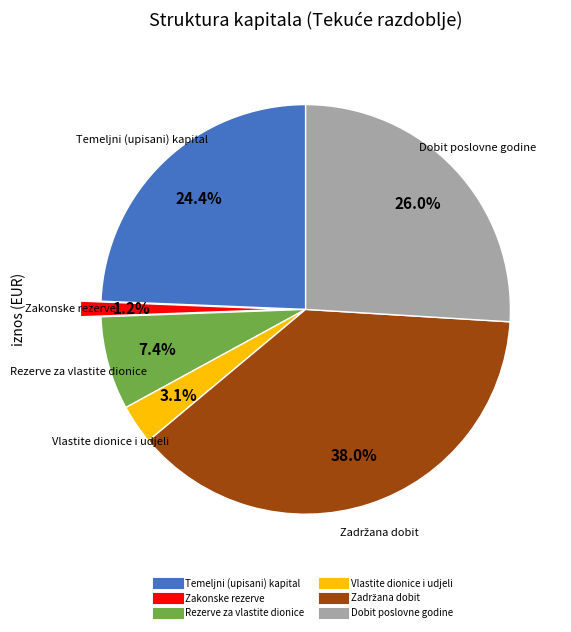

How many segments does this pie chart have?

6